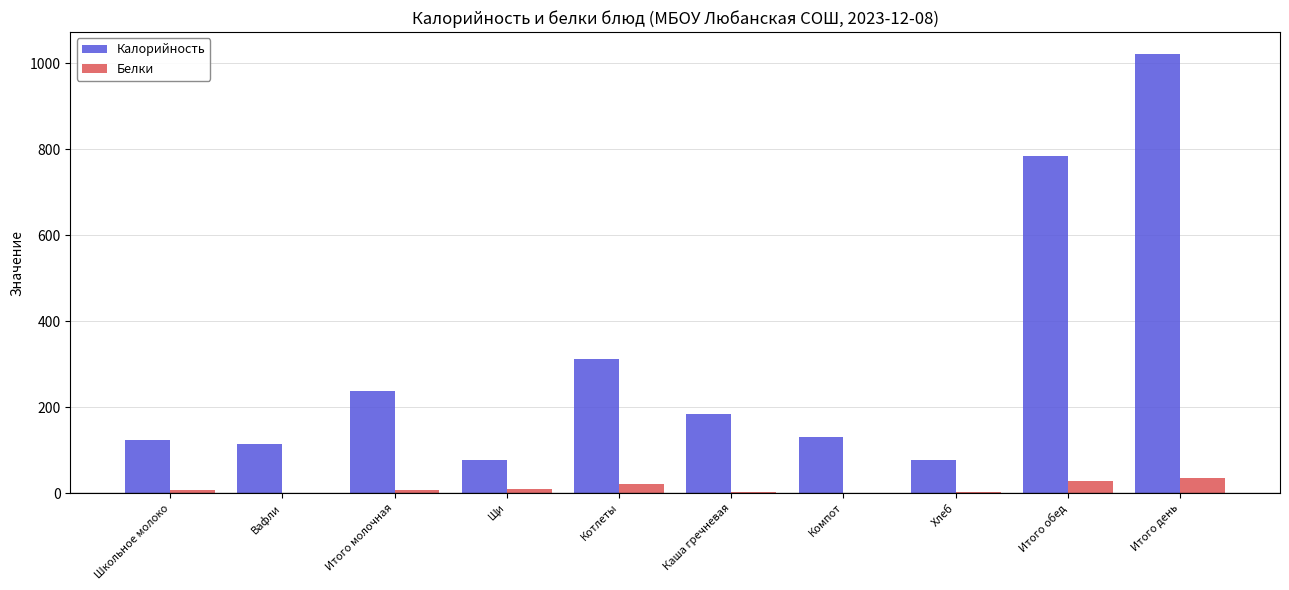

What is the sum of the Калорийность values at Школьное молоко and Итого день?

1146